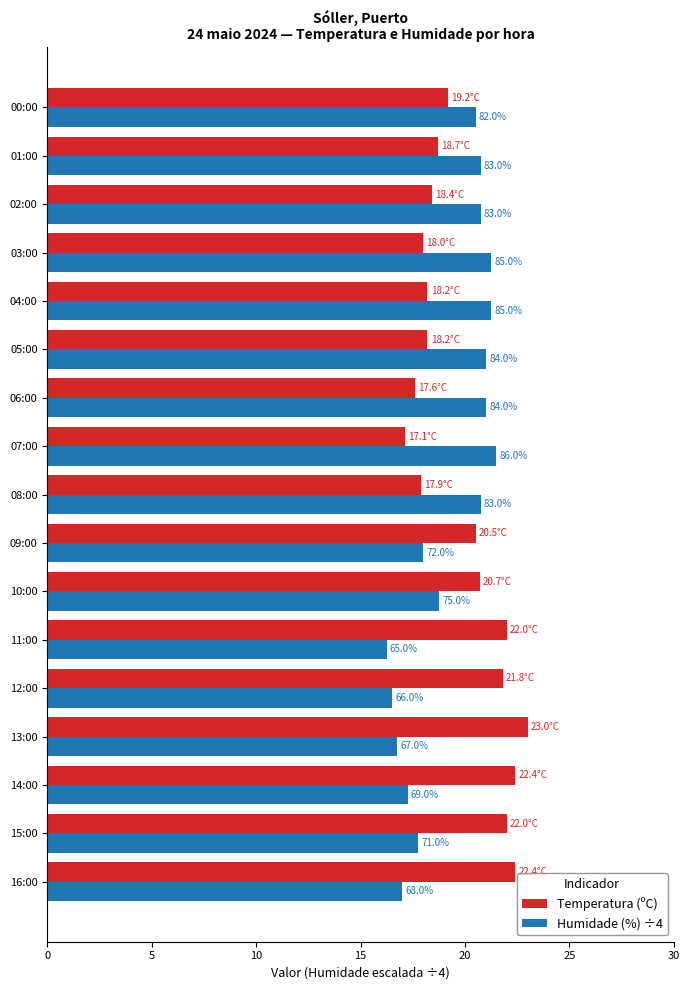

What are all the series names shown in the legend?

Temperatura (ºC), Humidade (%) ÷4